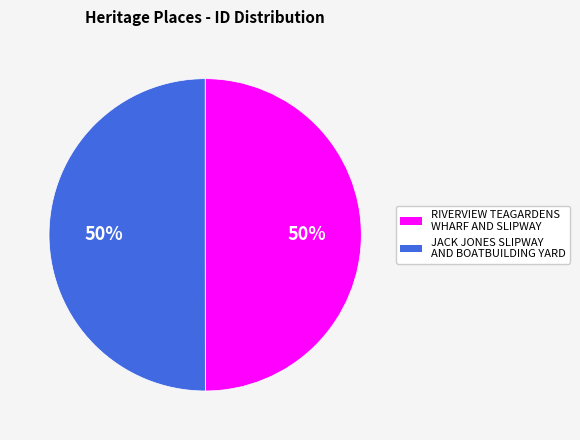

Count the number of slices in the pie.

2